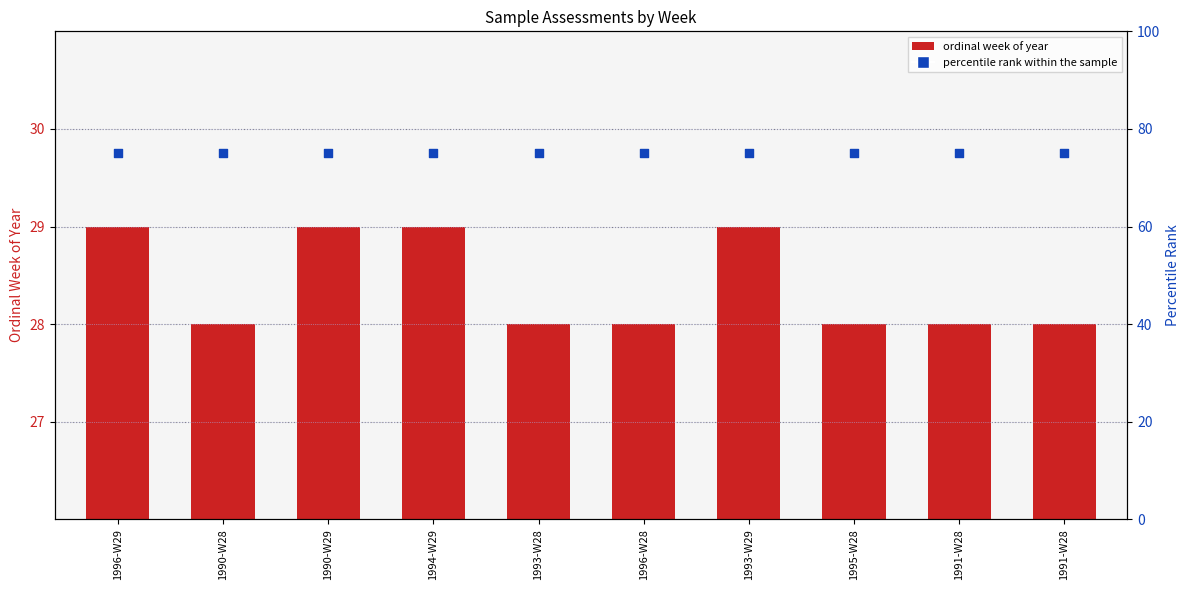

Which series contains the lowest Y value?

ordinal week of year